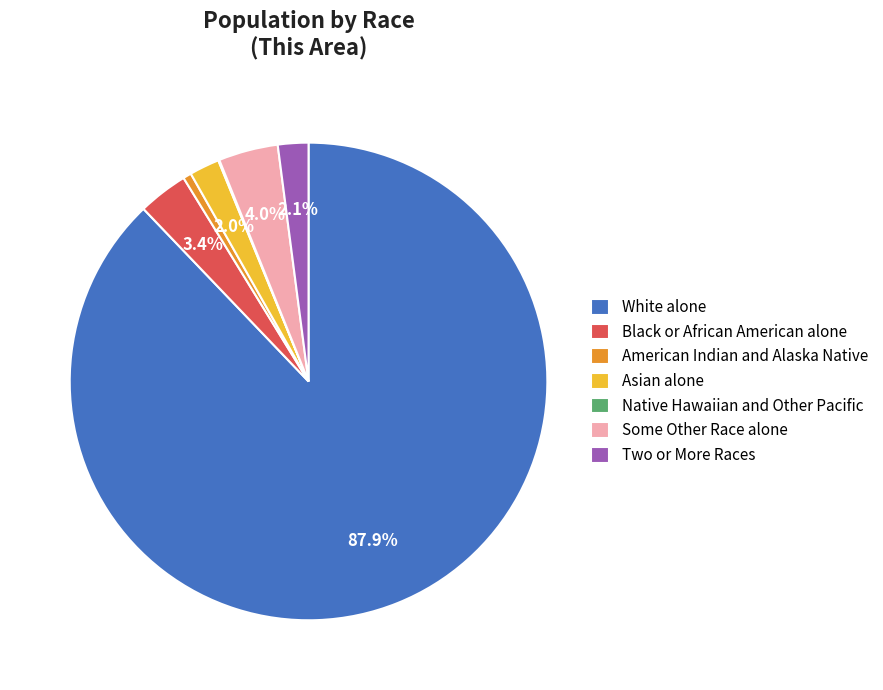

Is it true that American Indian and Alaska Native is 1% of the pie?

True